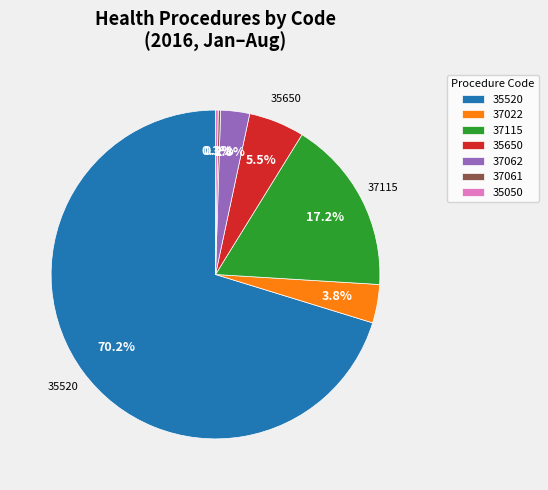

To the nearest percent, what is the average slice percentage?

14%